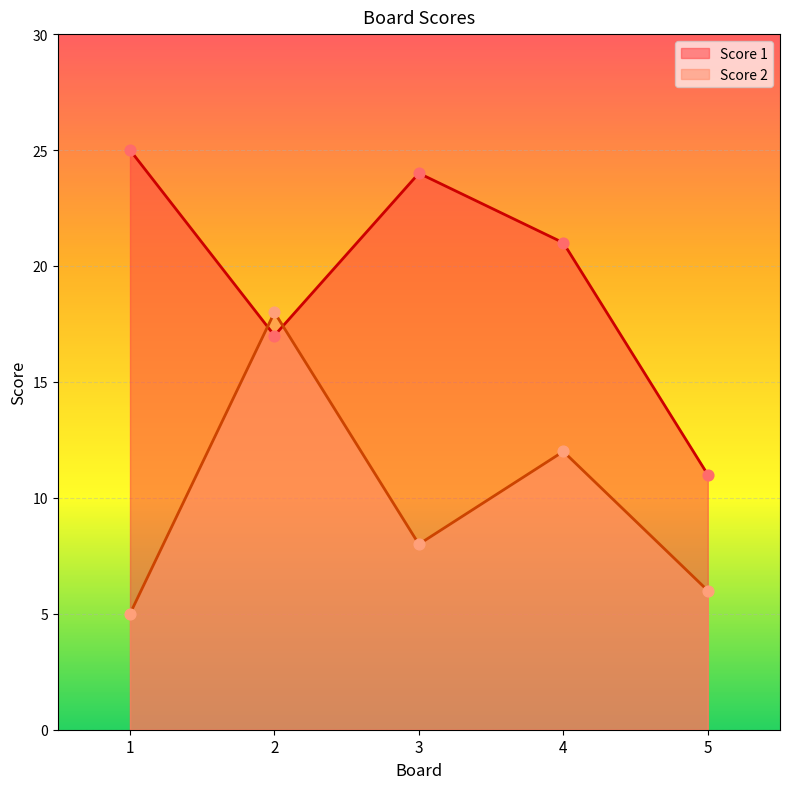

What are all the series names shown in the legend?

Score 1, Score 2